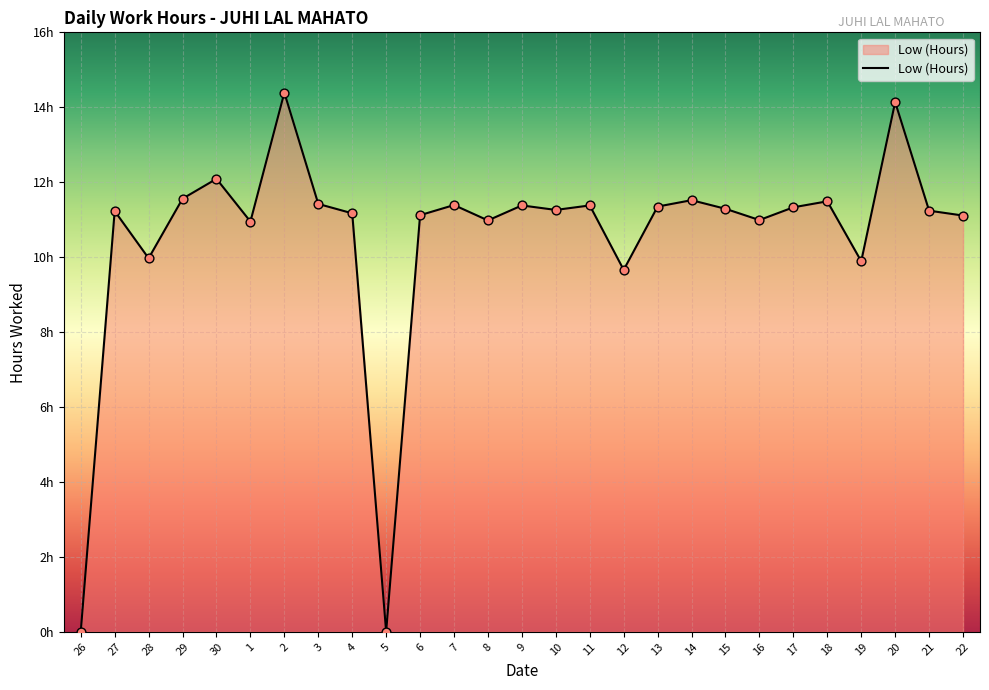

Approximately how many times larger is the value at 16 compared to 22?

1.0